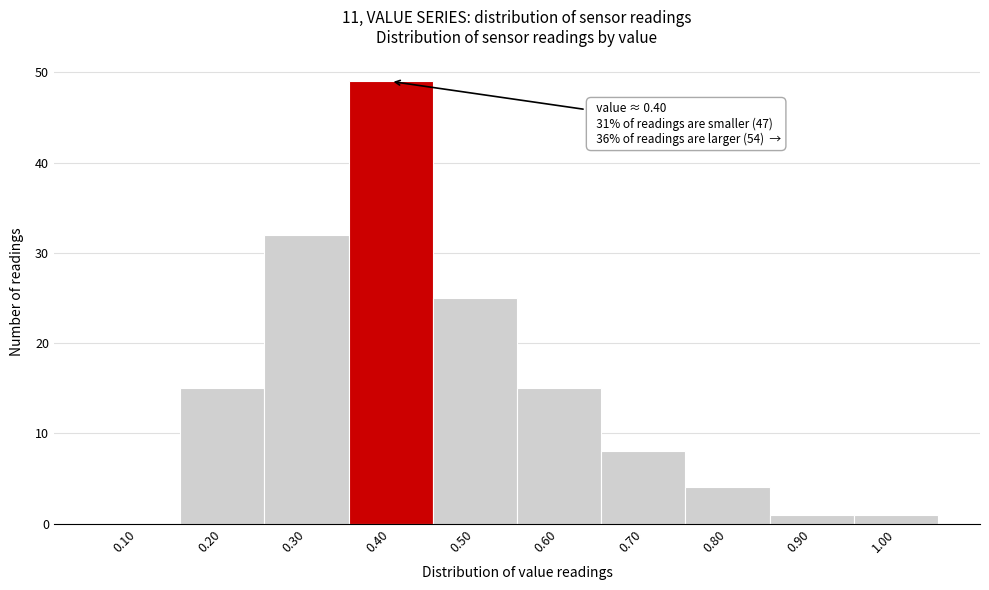

Reading left to right, extract all data points from this chart.

0.10=0	0.20=15	0.30=32	0.40=49	0.50=25	0.60=15	0.70=8	0.80=4	0.90=1	1.00=1